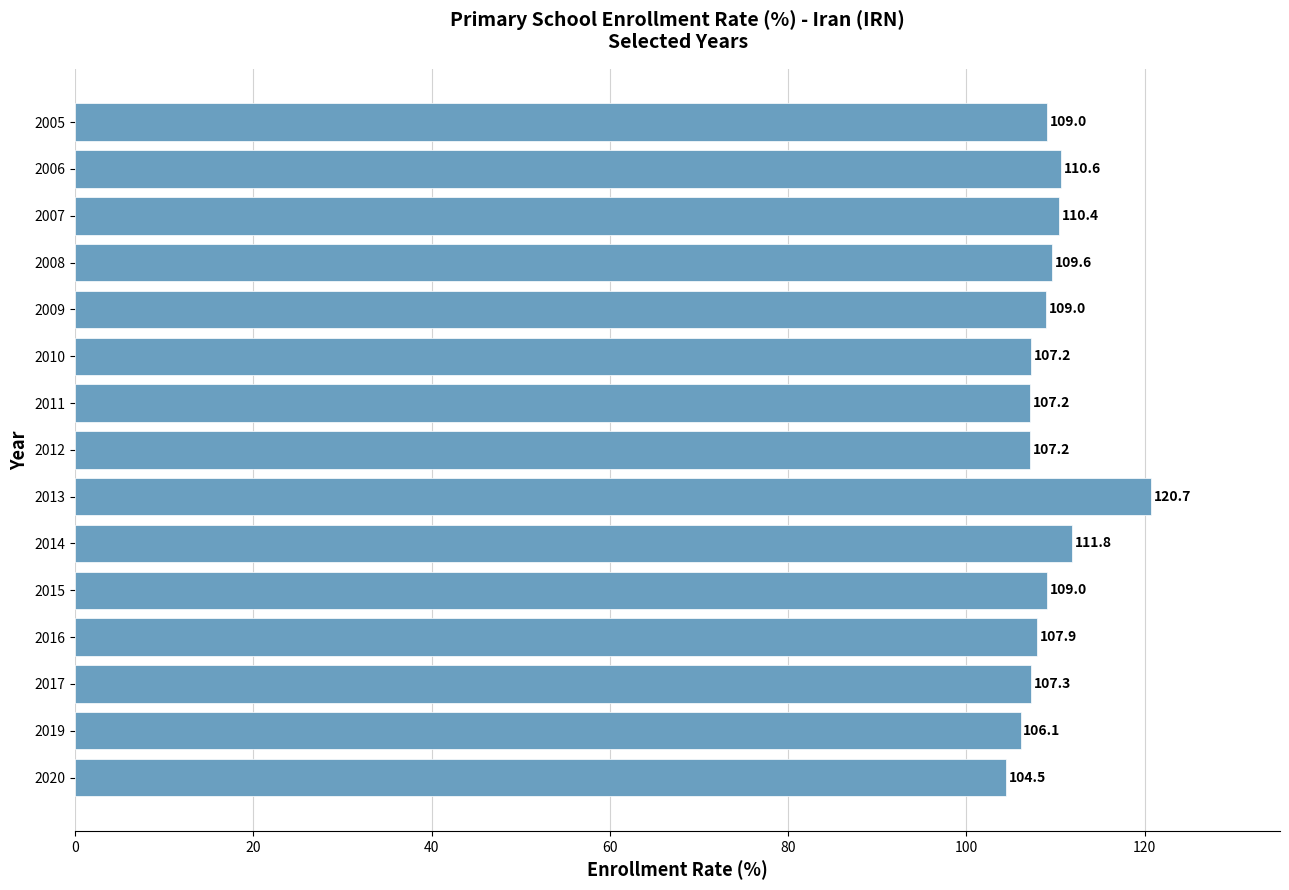

What is the maximum value shown in the chart?

120.7